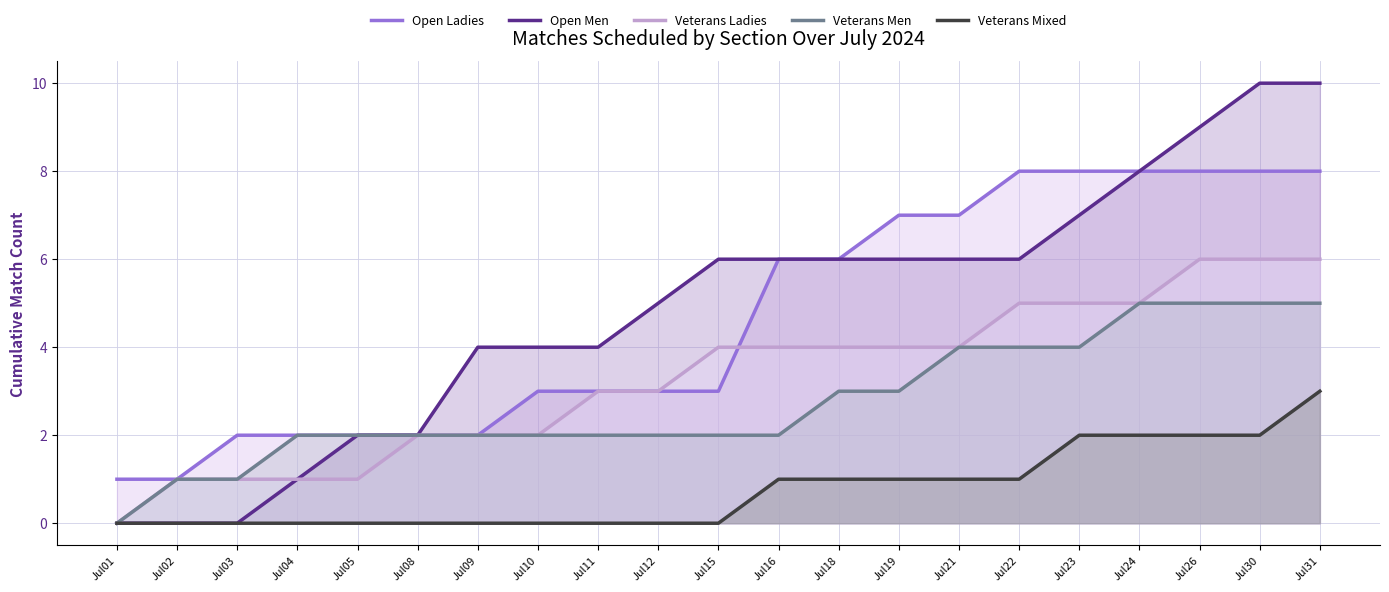

At which label is Veterans Ladies closest to 3?

Jul11